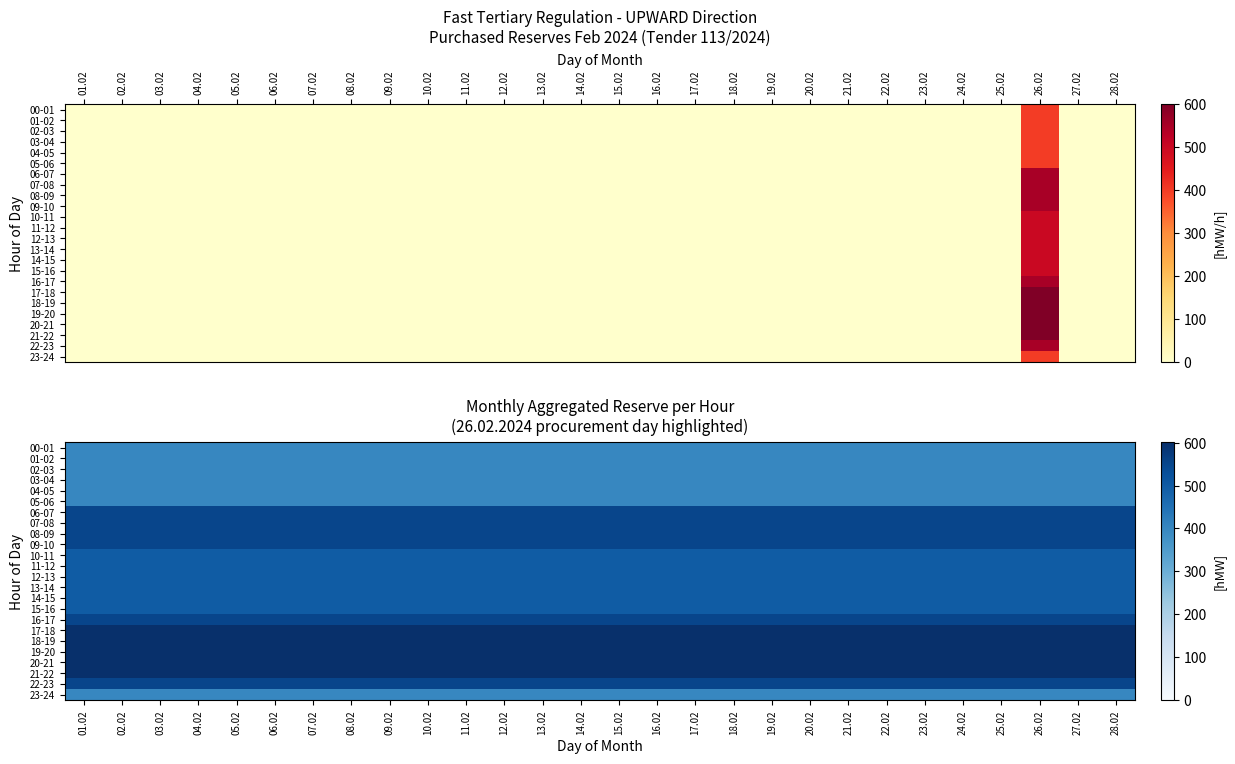

Between 10.02 and 23.02, which is larger?

10.02